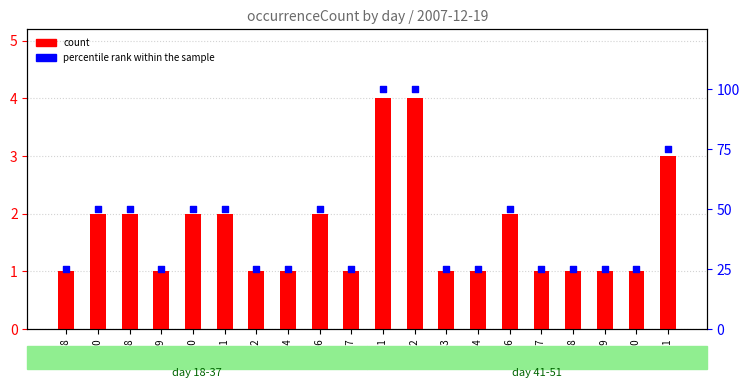

Which series contains the lowest Y value?

count